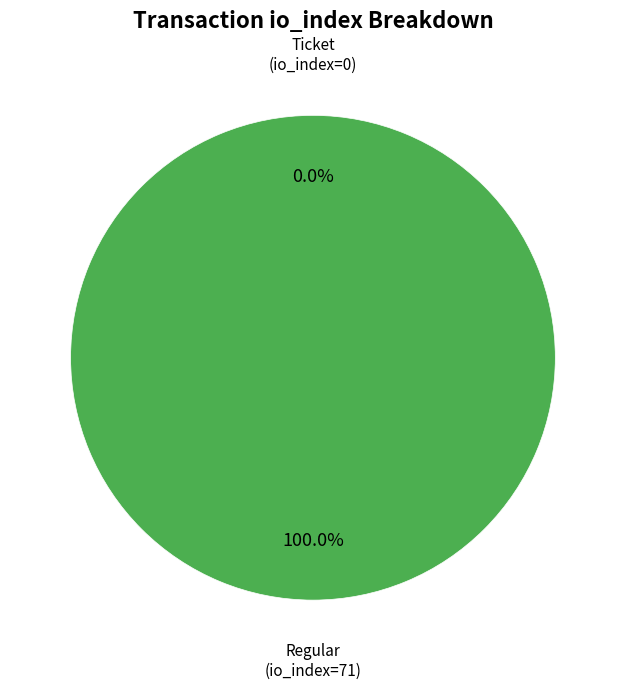

To the nearest percent, what is the average slice percentage?

50%